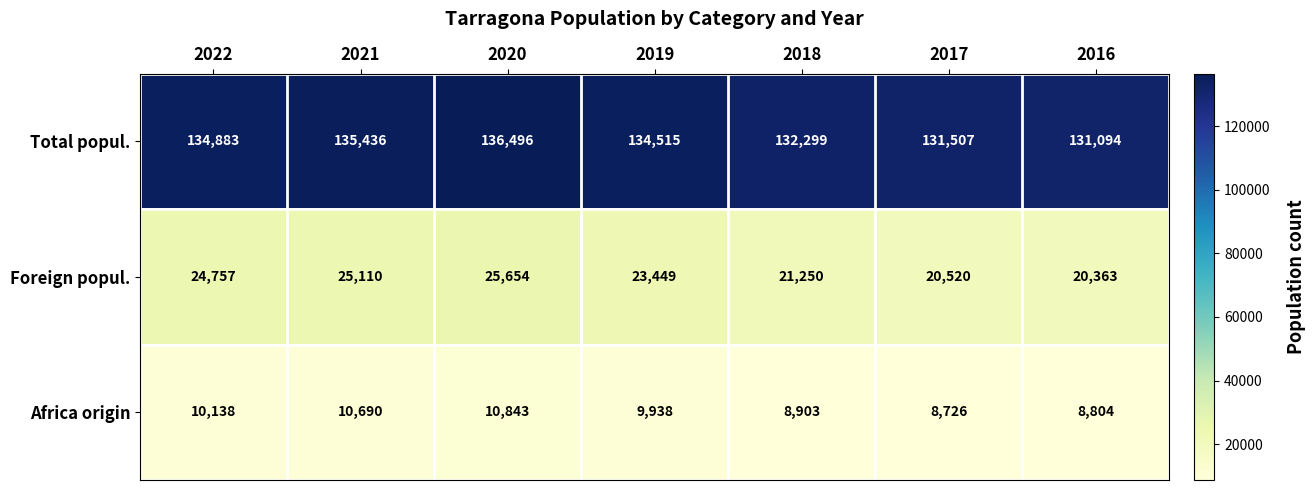

Rank the series by their maximum value, from highest to lowest.

Total popul., Foreign popul., Africa origin